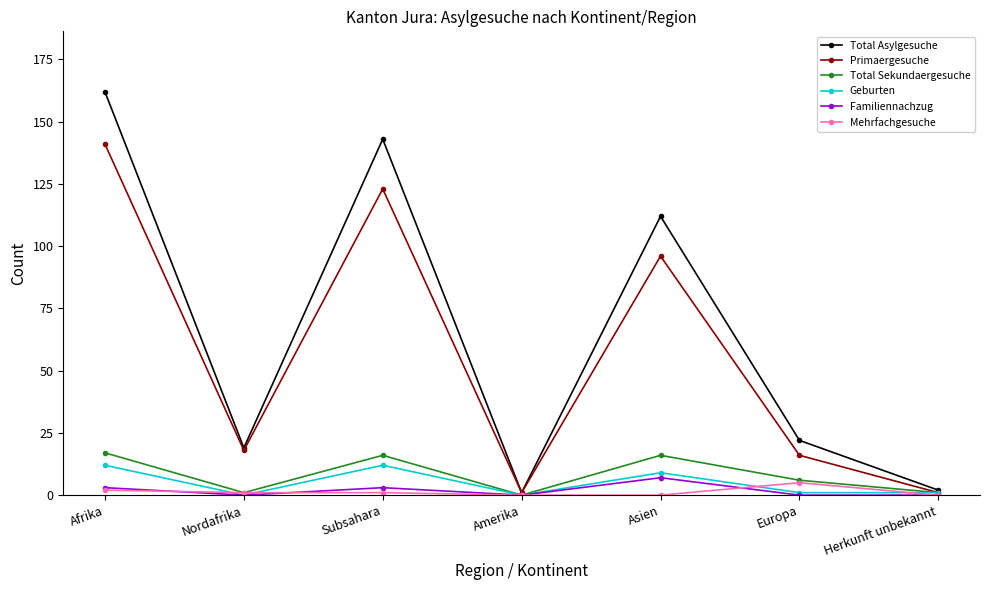

What is the greatest value displayed?

162